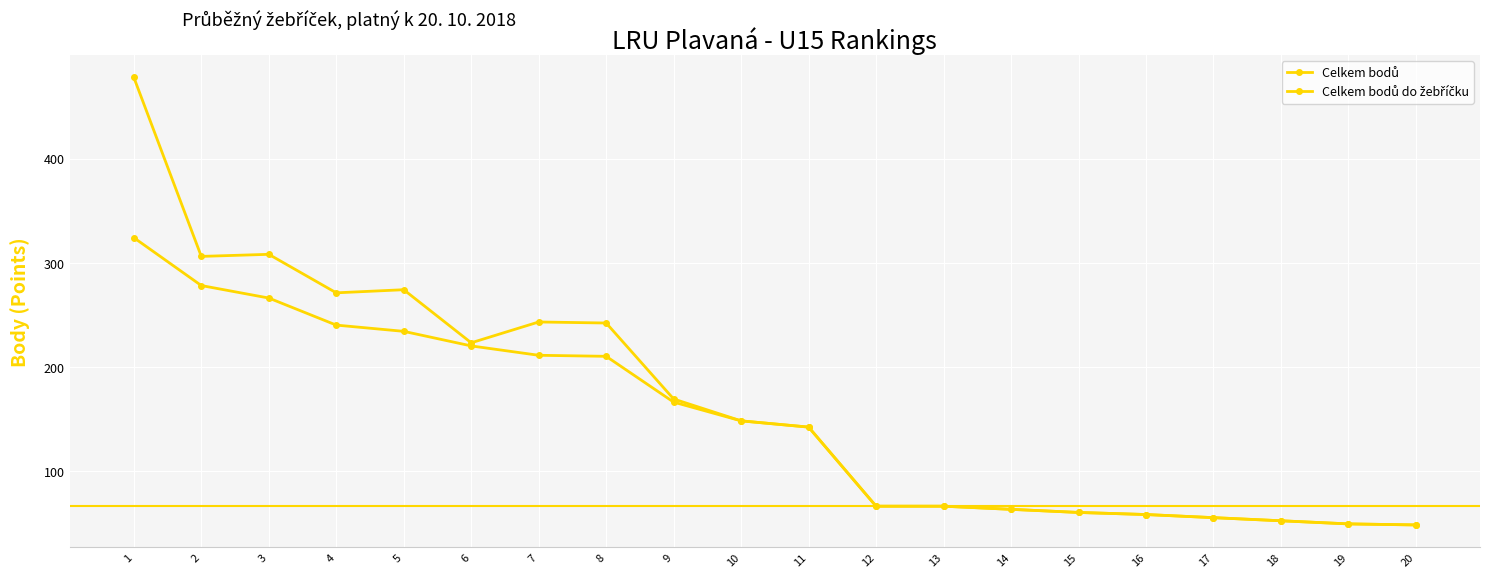

Where is the first local maximum for Celkem bodů?

3